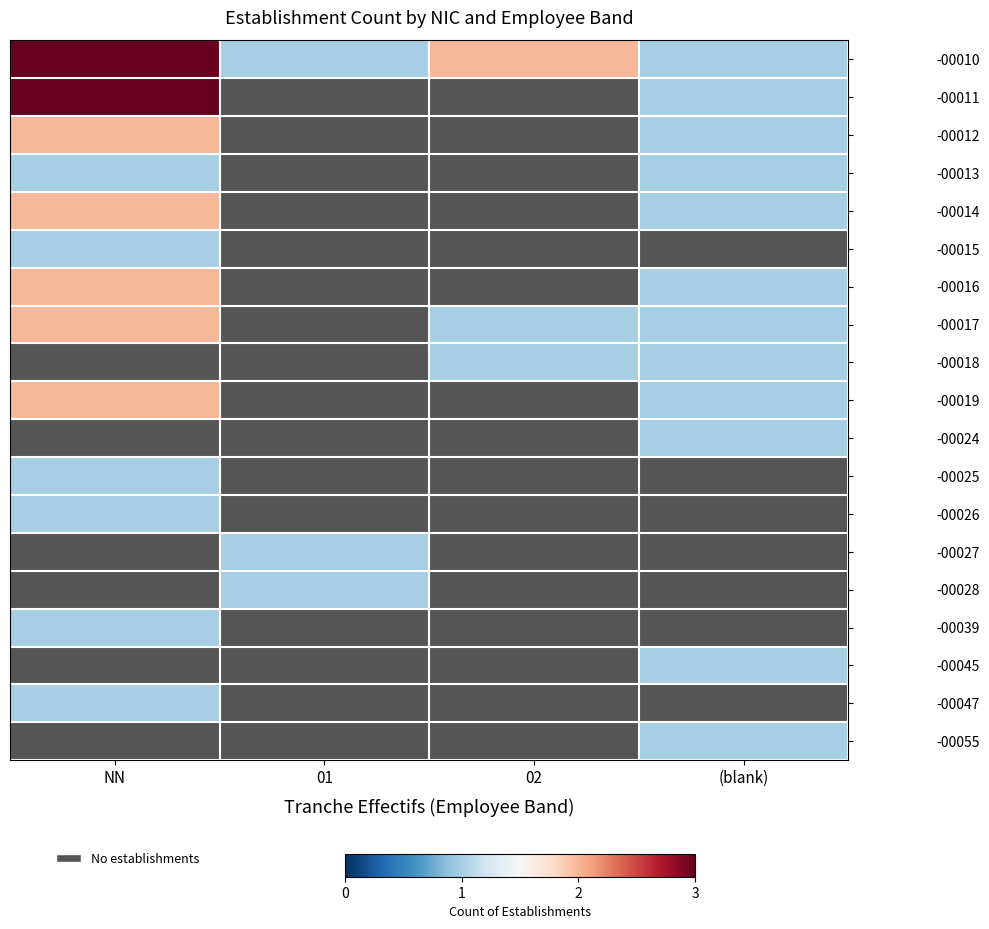

Is it true that -00011 equals 1.0 at (blank)?

True